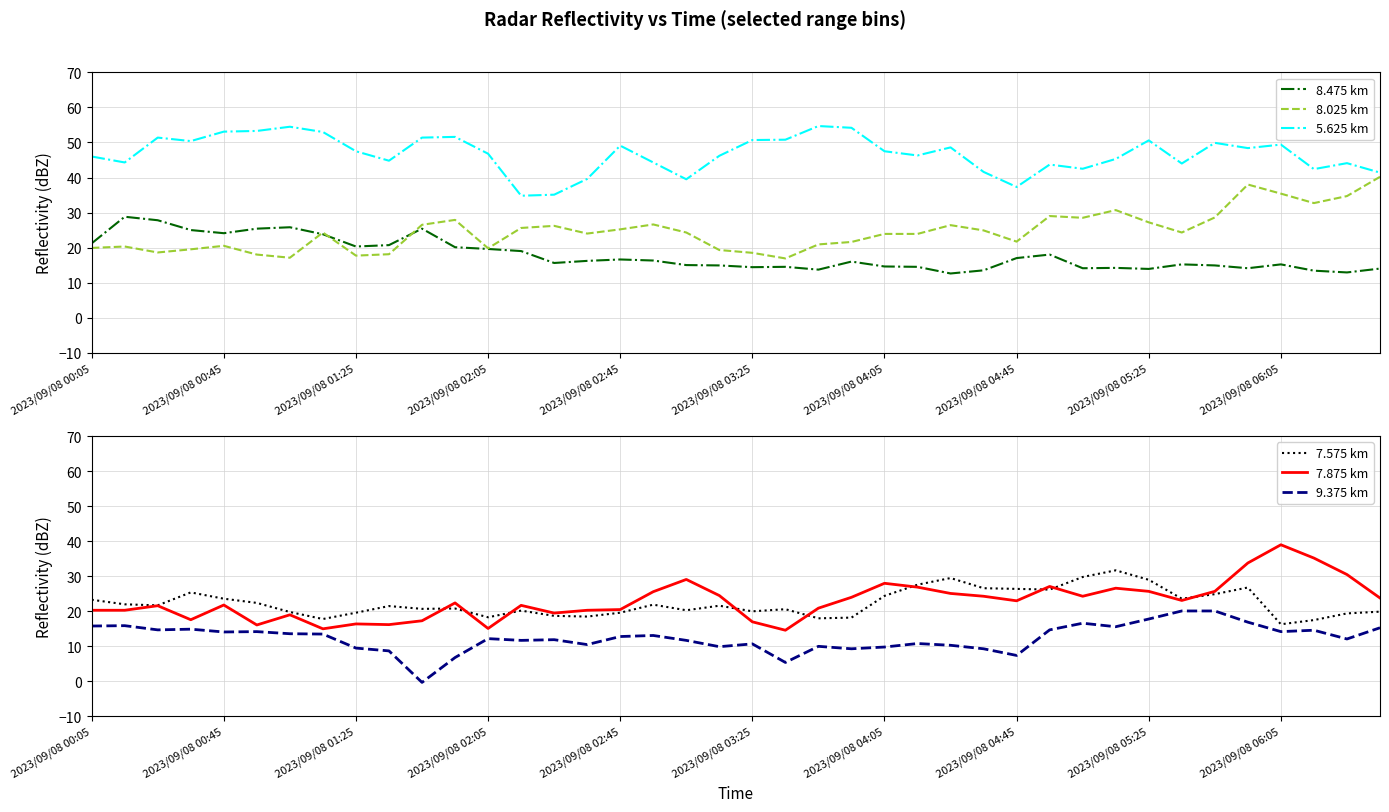

The value of 8.025 km at 2023/09/08 05:25 is 18.4. True or false?

False